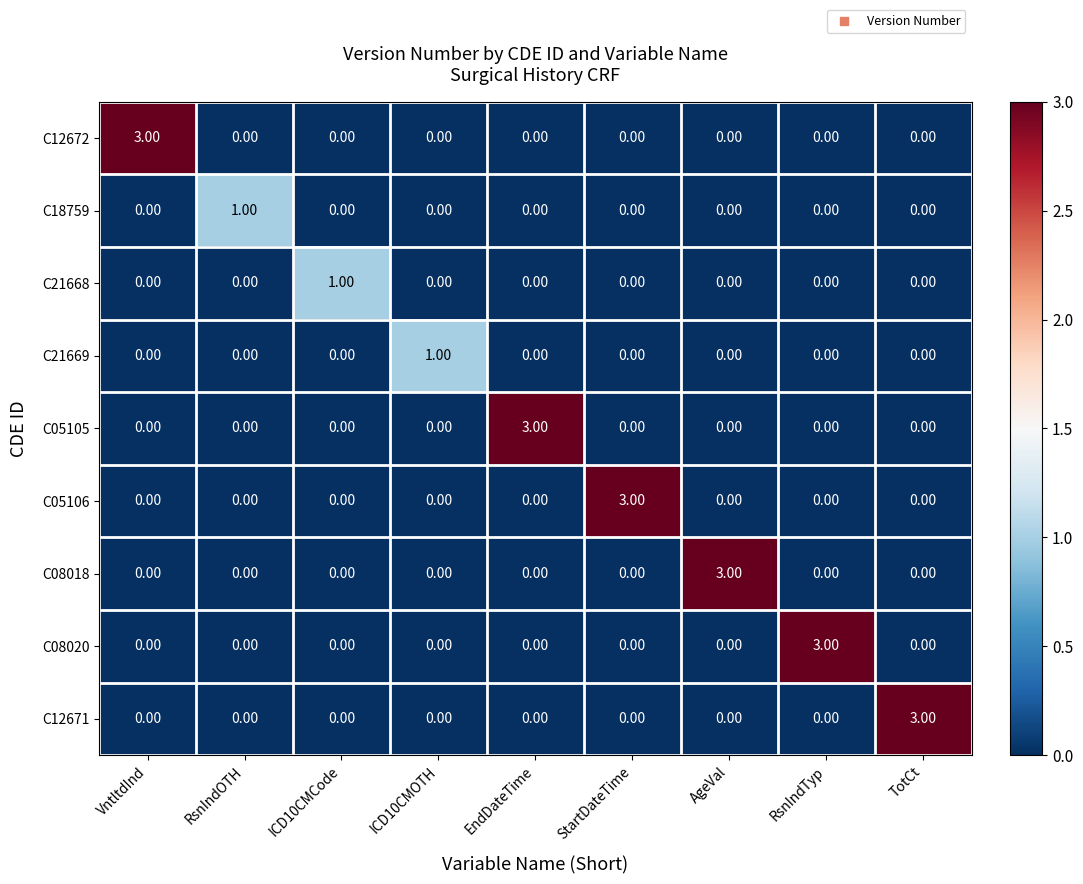

At how many categories does at least one series exceed 0?

9